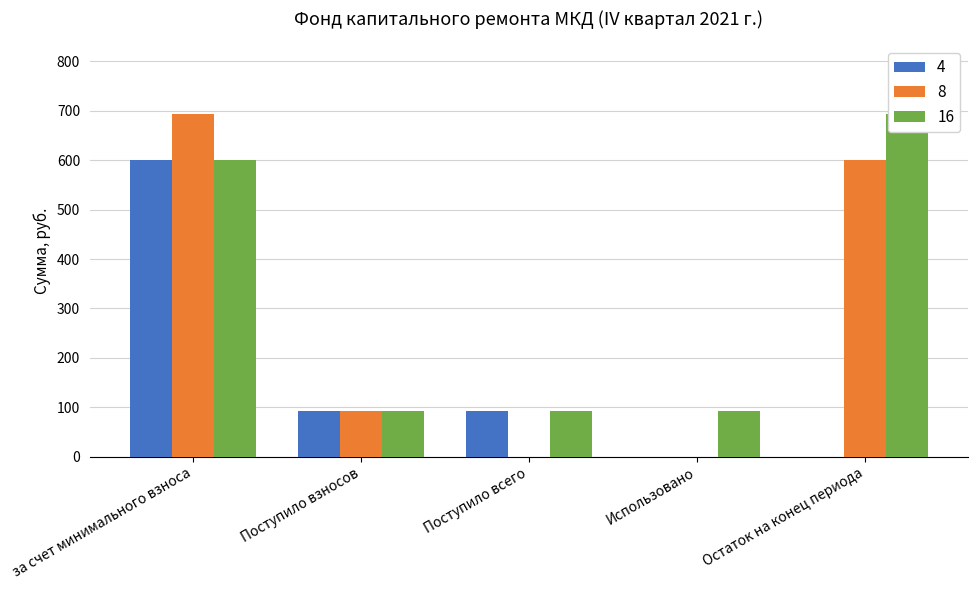

What is the greatest value displayed?

693.4